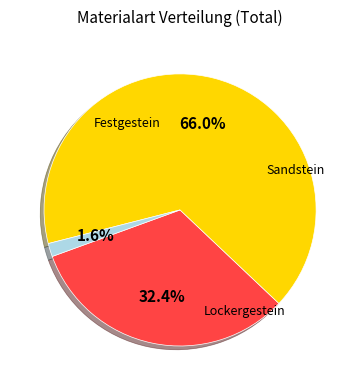

Does any single category account for the majority?

Yes